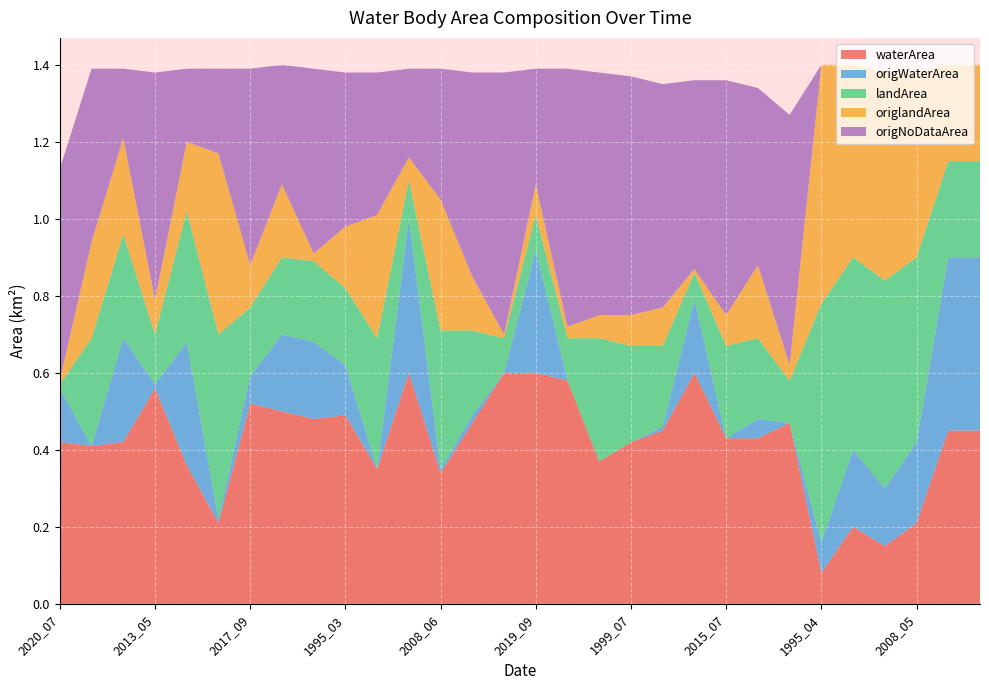

Reading right to left, list all the values displayed in this chart.

waterArea: 2014_11=0.5	2005_11=0.5	2008_05=0.2	2003_05=0.1	2003_03=0.2	1995_04=0.1	2007_07=0.5	2010_07=0.4	2015_07=0.4	2013_06=0.6	2000_07=0.5	1999_07=0.4	2004_09=0.4	2009_08=0.6	2019_09=0.6	2007_09=0.6	2005_08=0.5	2008_06=0.3	2012_12=0.6	2011_04=0.3	1995_03=0.5	1993_01=0.5	2021_08=0.5	2017_09=0.5	2012_04=0.2	2003_12=0.4	2013_05=0.6	2015_01=0.4	1993_05=0.4	2020_07=0.4
origWaterArea: 2014_11=0.5	2005_11=0.5	2008_05=0.2	2003_05=0.1	2003_03=0.2	1995_04=0.1	2007_07=0.0	2010_07=0.1	2015_07=0.0	2013_06=0.2	2000_07=0.0	1999_07=0.0	2004_09=0.0	2009_08=0.0	2019_09=0.3	2007_09=0.0	2005_08=0.0	2008_06=0.0	2012_12=0.4	2011_04=0.0	1995_03=0.1	1993_01=0.2	2021_08=0.2	2017_09=0.1	2012_04=0.0	2003_12=0.3	2013_05=0.0	2015_01=0.3	1993_05=0.0	2020_07=0.1
landArea: 2014_11=0.2	2005_11=0.2	2008_05=0.5	2003_05=0.5	2003_03=0.5	1995_04=0.6	2007_07=0.1	2010_07=0.2	2015_07=0.2	2013_06=0.1	2000_07=0.2	1999_07=0.2	2004_09=0.3	2009_08=0.1	2019_09=0.1	2007_09=0.1	2005_08=0.2	2008_06=0.4	2012_12=0.1	2011_04=0.3	1995_03=0.2	1993_01=0.2	2021_08=0.2	2017_09=0.2	2012_04=0.5	2003_12=0.3	2013_05=0.1	2015_01=0.3	1993_05=0.3	2020_07=0.0
origlandArea: 2014_11=0.2	2005_11=0.2	2008_05=0.5	2003_05=0.5	2003_03=0.5	1995_04=0.6	2007_07=0.0	2010_07=0.2	2015_07=0.1	2013_06=0.0	2000_07=0.1	1999_07=0.1	2004_09=0.1	2009_08=0.0	2019_09=0.1	2007_09=0.0	2005_08=0.1	2008_06=0.3	2012_12=0.1	2011_04=0.3	1995_03=0.2	1993_01=0.0	2021_08=0.2	2017_09=0.1	2012_04=0.5	2003_12=0.2	2013_05=0.1	2015_01=0.2	1993_05=0.2	2020_07=0.0
origNoDataArea: 2014_11=0.0	2005_11=0.0	2008_05=0.0	2003_05=0.0	2003_03=0.0	1995_04=0.0	2007_07=0.7	2010_07=0.5	2015_07=0.6	2013_06=0.5	2000_07=0.6	1999_07=0.6	2004_09=0.6	2009_08=0.7	2019_09=0.3	2007_09=0.7	2005_08=0.5	2008_06=0.3	2012_12=0.2	2011_04=0.4	1995_03=0.4	1993_01=0.5	2021_08=0.3	2017_09=0.5	2012_04=0.2	2003_12=0.2	2013_05=0.6	2015_01=0.2	1993_05=0.5	2020_07=0.6